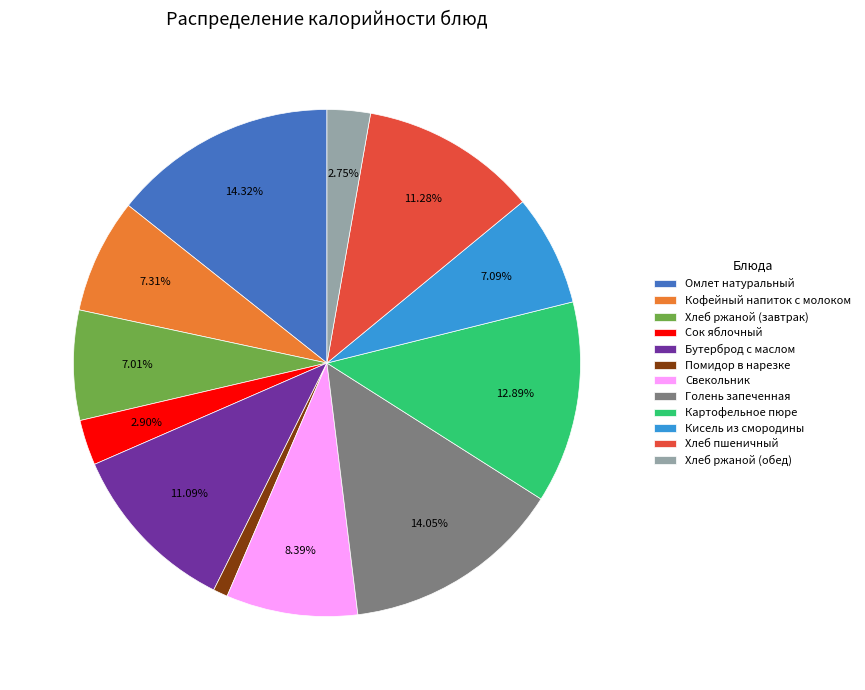

Which slice is the smallest?

Помидор в нарезке